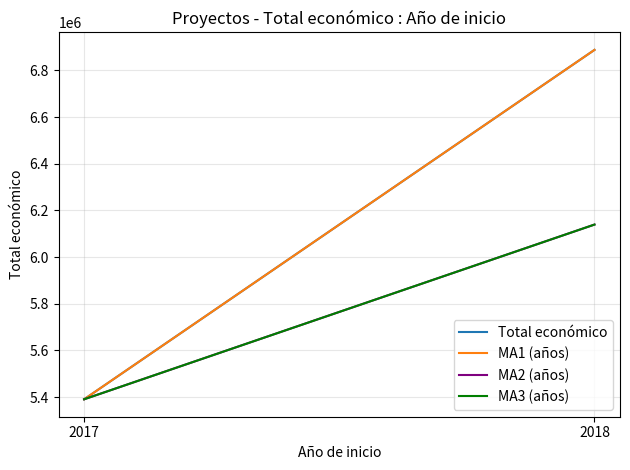

At which category does the chart reach its peak across all series?

2018